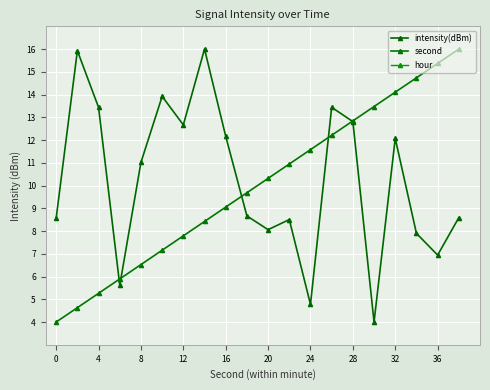

What is the sum of the intensity(dBm) values at 32 and 28?

24.9